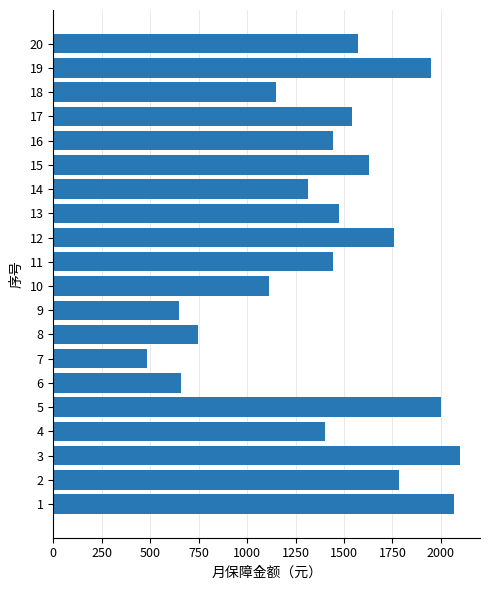

Reading bottom to top, extract all data points from this chart.

1=2067	2=1785	3=2097	4=1401	5=2001	6=661	7=485	8=745	9=651	10=1111	11=1445	12=1757	13=1475	14=1315	15=1631	16=1445	17=1541	18=1151	19=1951	20=1571